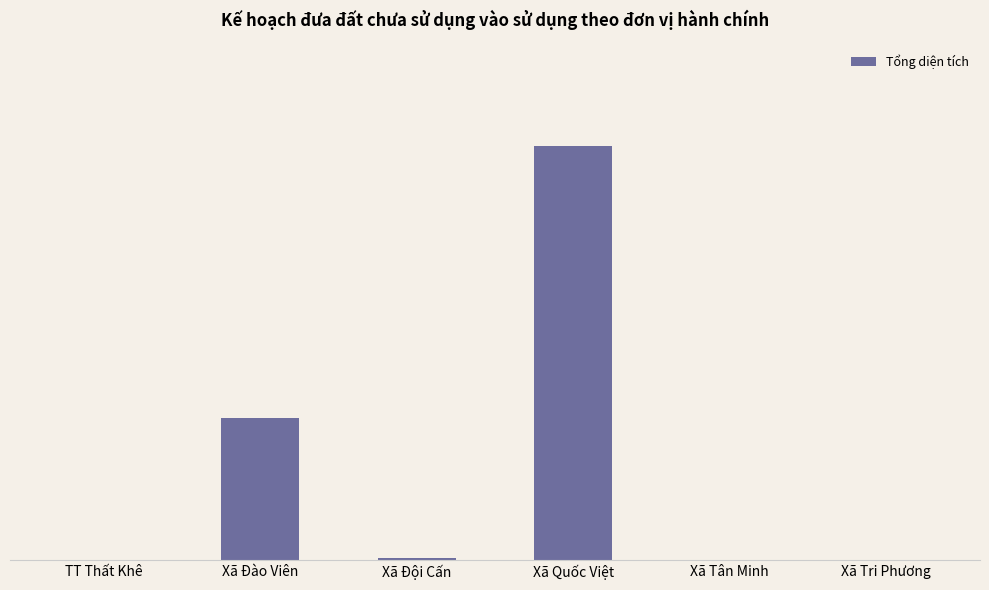

The chart shows a value of 0.1 at Xã Đội Cấn. True or false?

True